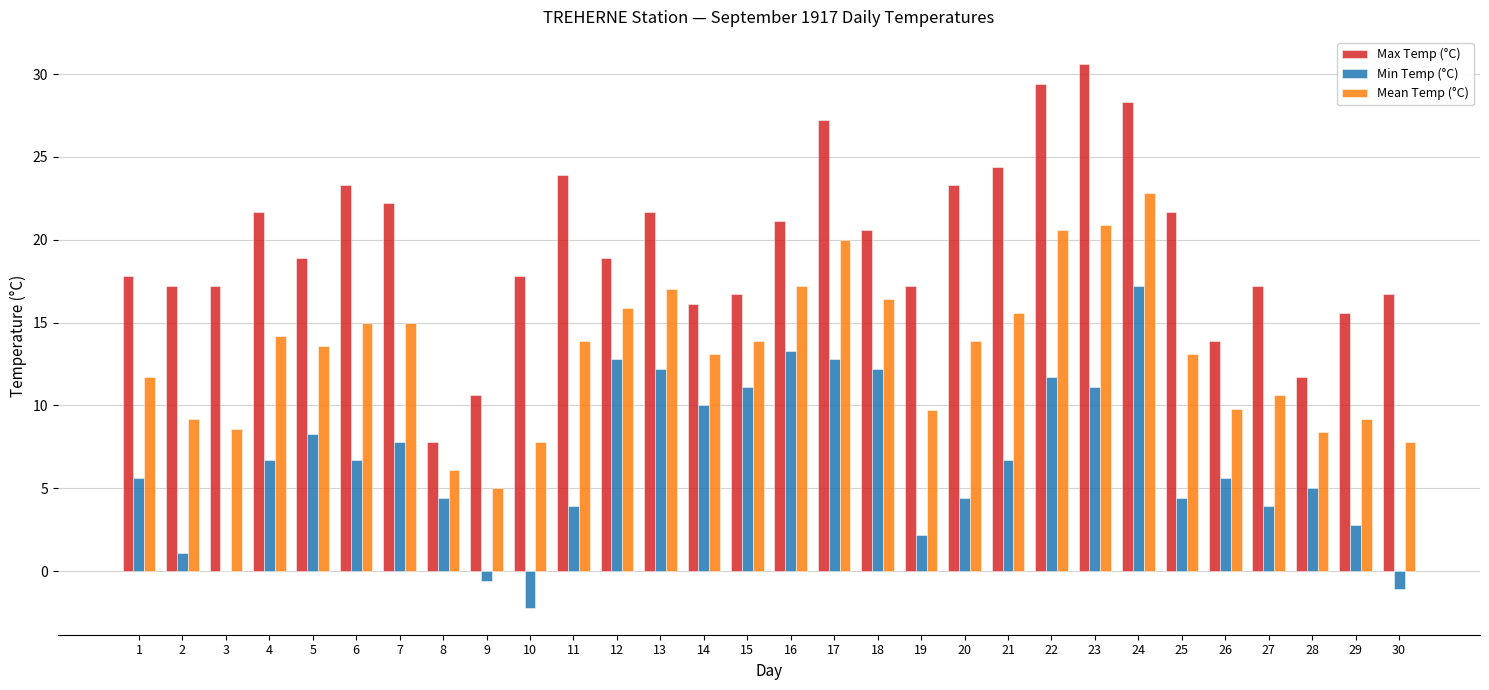

What is the sum of the Max Temp (°C) values at 11 and 17?

51.1